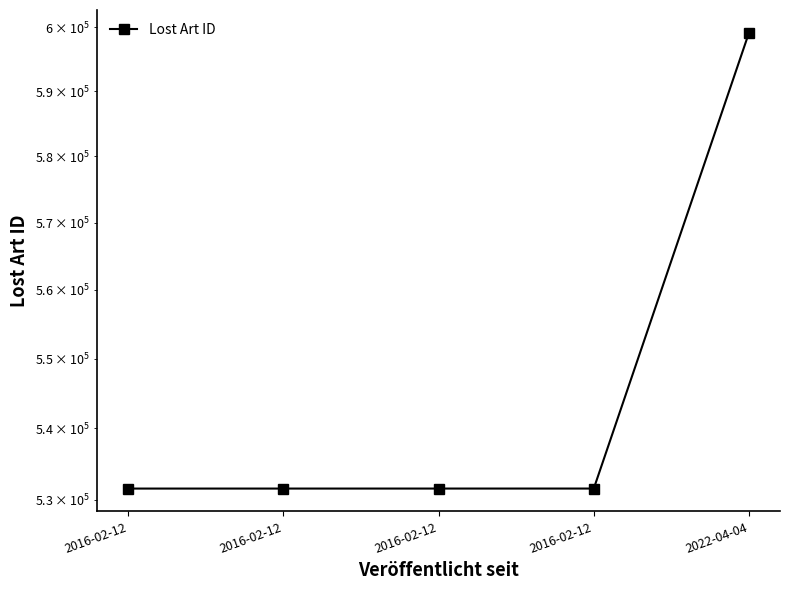

At which label is the value closest to 565329?

2016-02-12